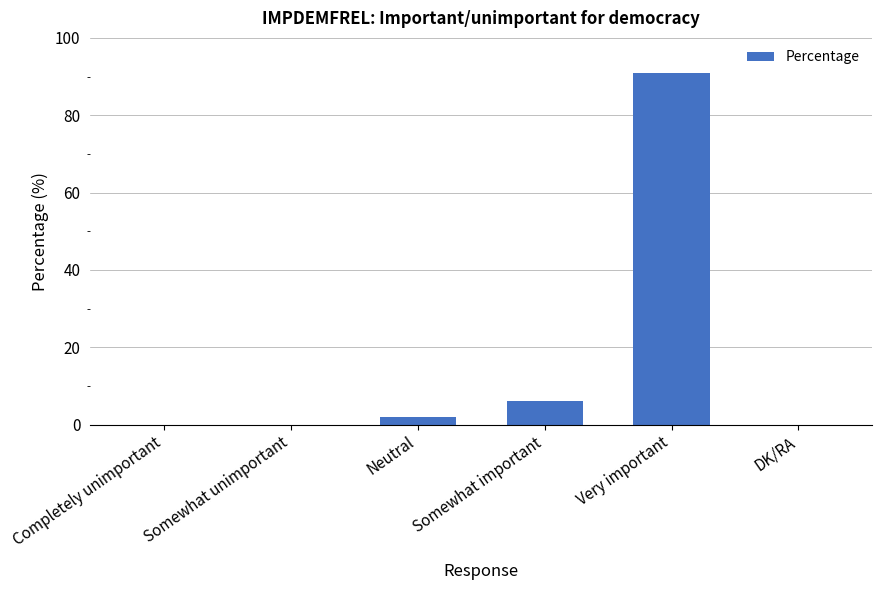

Is it true that the value at Very important is 43?

False